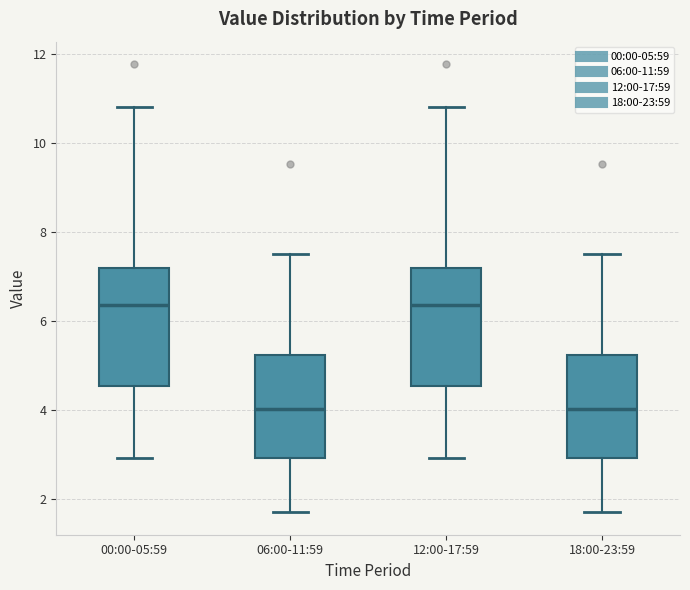

Where does the upper whisker of the box for 06:00-11:59 end on the y-axis? The values are not printed on the chart, so give them approximately, as read against the axis.

7.6